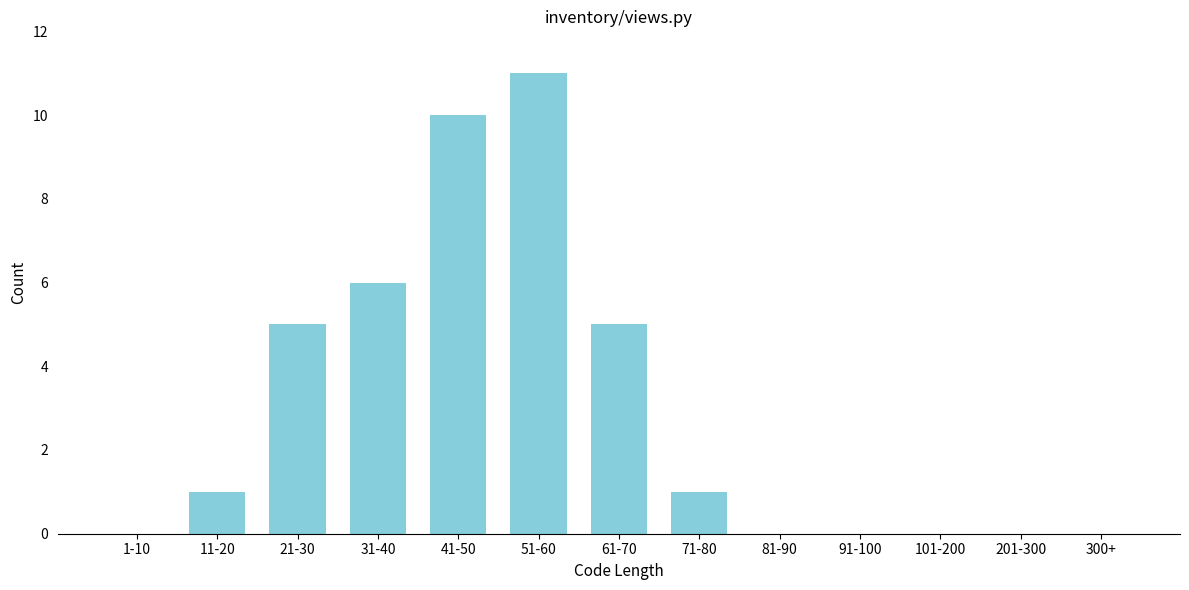

Reading right to left, what are all the values shown in this chart?

300+=0	201-300=0	101-200=0	91-100=0	81-90=0	71-80=1	61-70=5	51-60=11	41-50=10	31-40=6	21-30=5	11-20=1	1-10=0